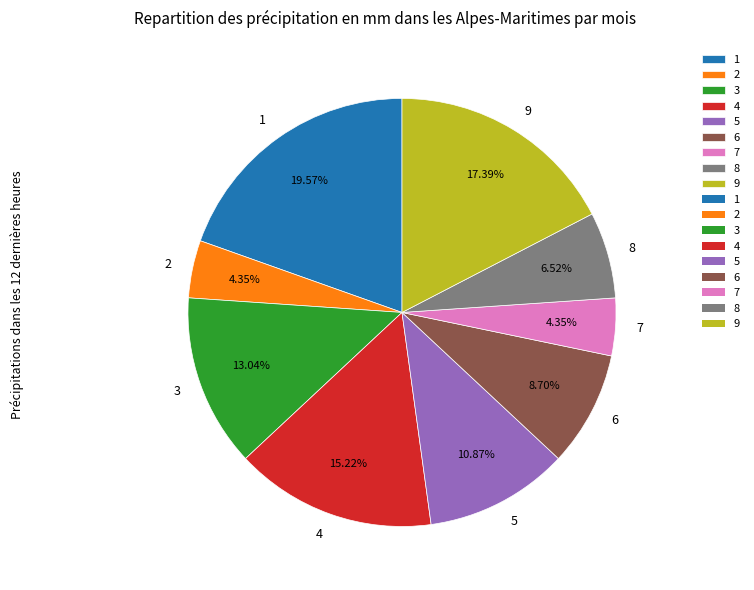

Is 2 the majority of the pie?

No